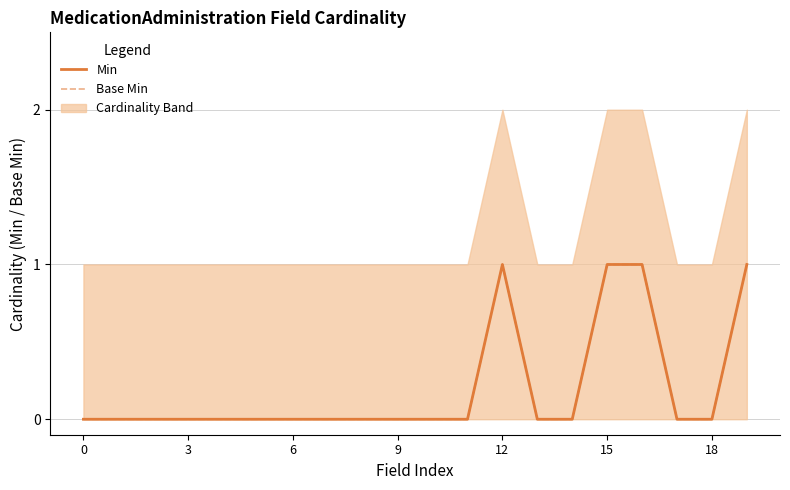

True or false: Min has more than 1 points higher than both neighbors.

False